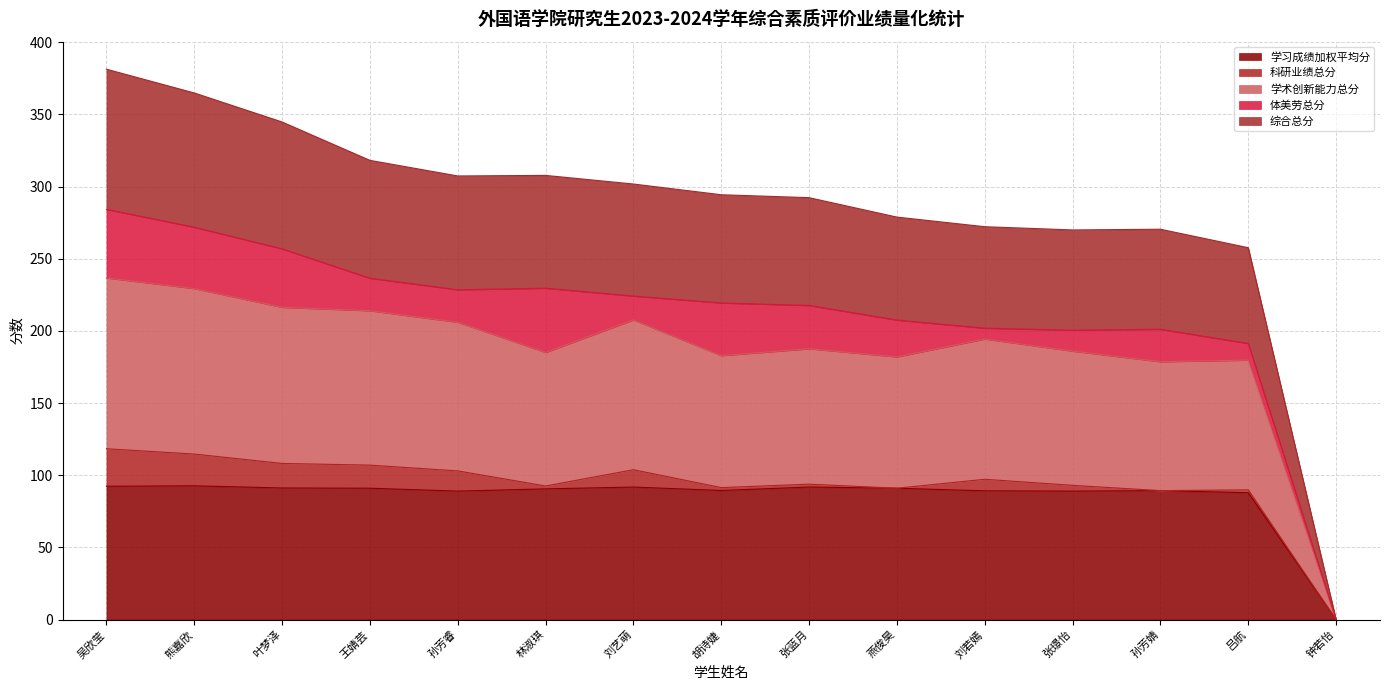

What are all the series names shown in the legend?

学习成绩加权平均分, 科研业绩总分, 学术创新能力总分, 体美劳总分, 综合总分